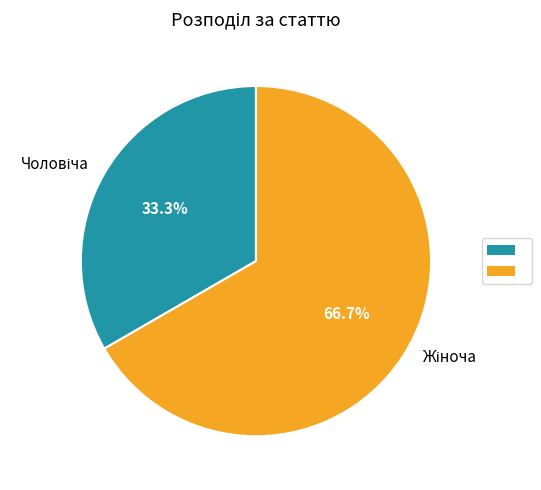

Is there a majority slice in this chart?

Yes